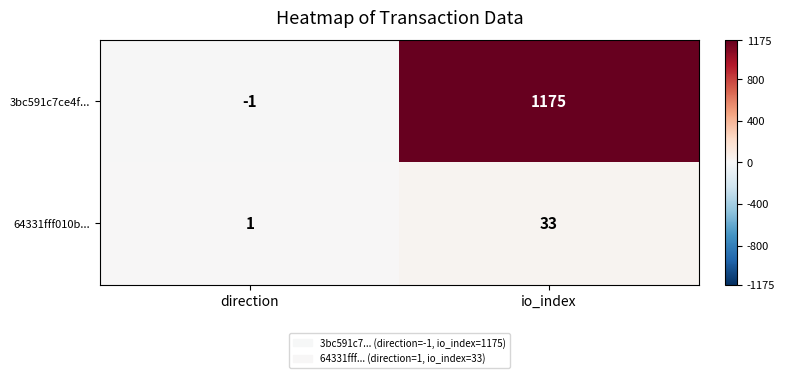

What is the maximum value shown in the chart?

1175